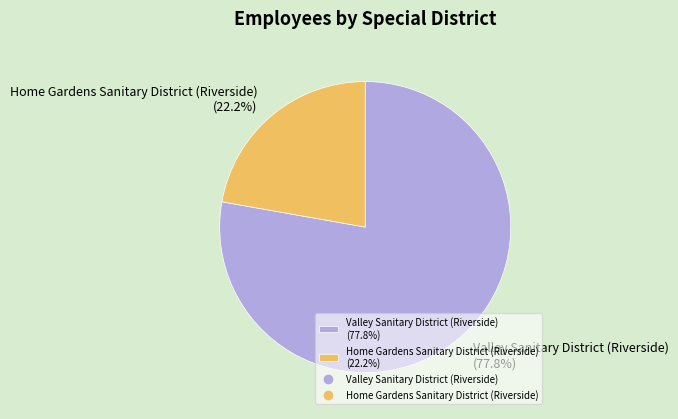

Approximately how many times larger is the value at Valley Sanitary District (Riverside) compared to Home Gardens Sanitary District (Riverside)?

3.5